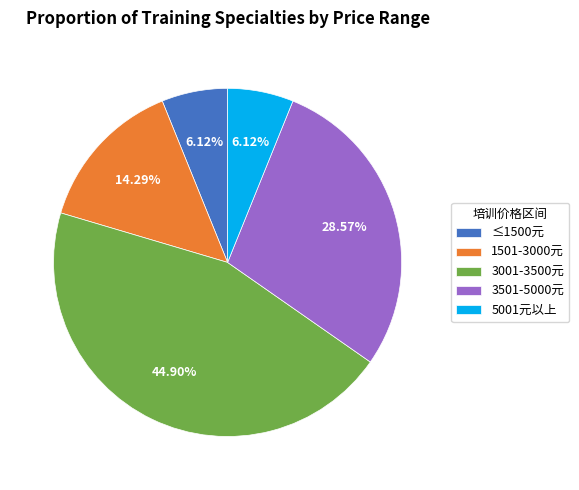

Is there any slice that represents more than half of the pie?

No